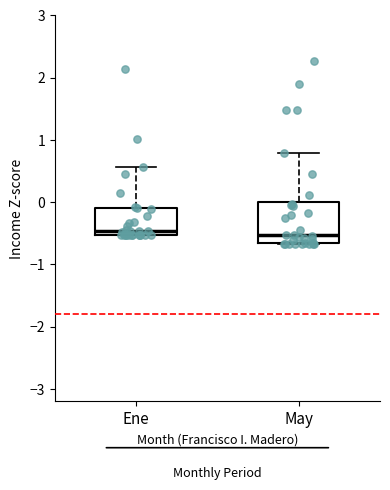

Comparing the boxes themselves (not the whiskers), which one is the tallest?

May